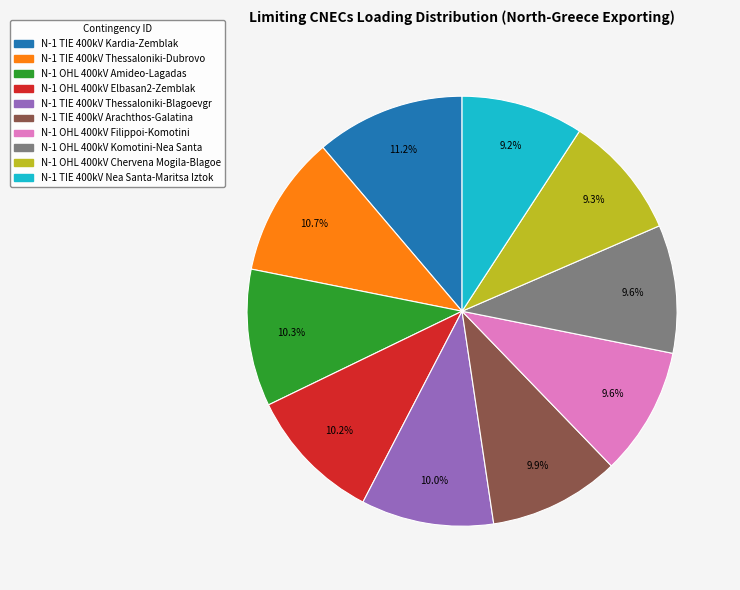

How many slices are in this pie chart?

10